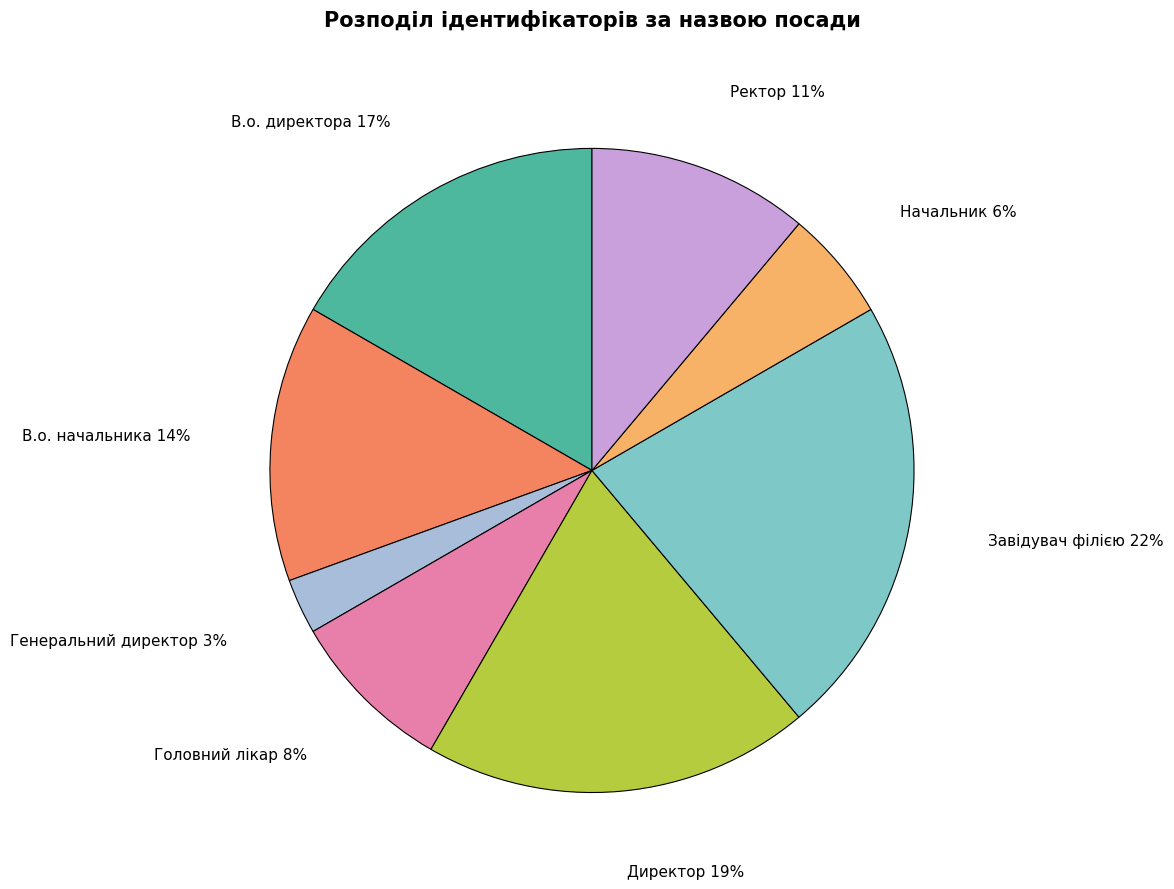

To the nearest percent, what is the difference between the largest and smallest slice percentages?

19%